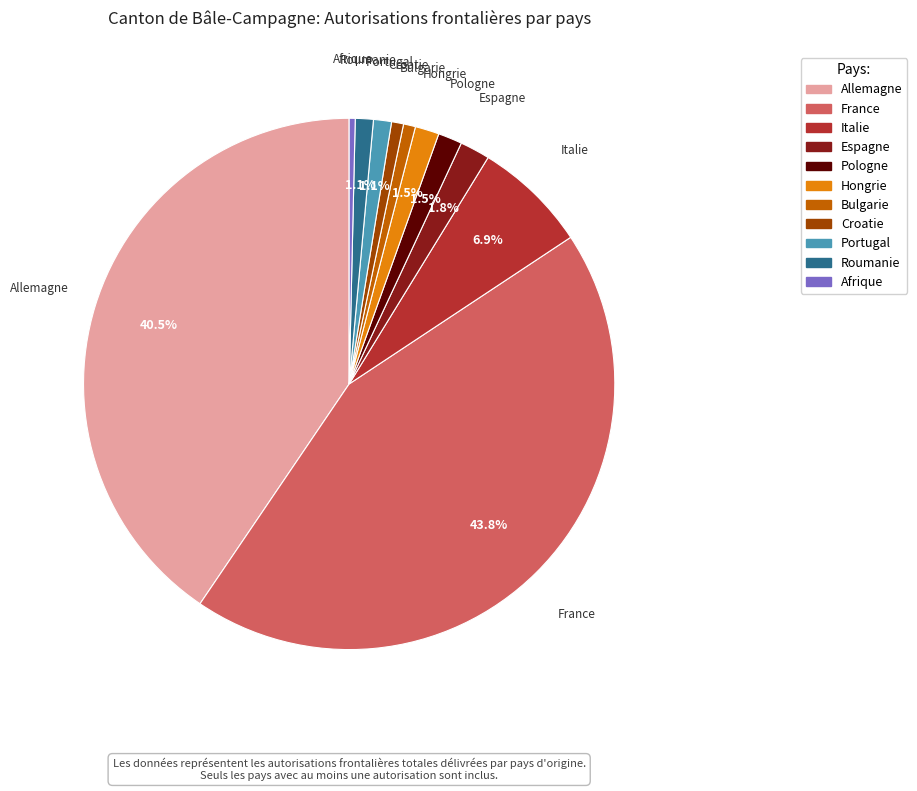

What percentage is NOT represented by Italie?

93.1%